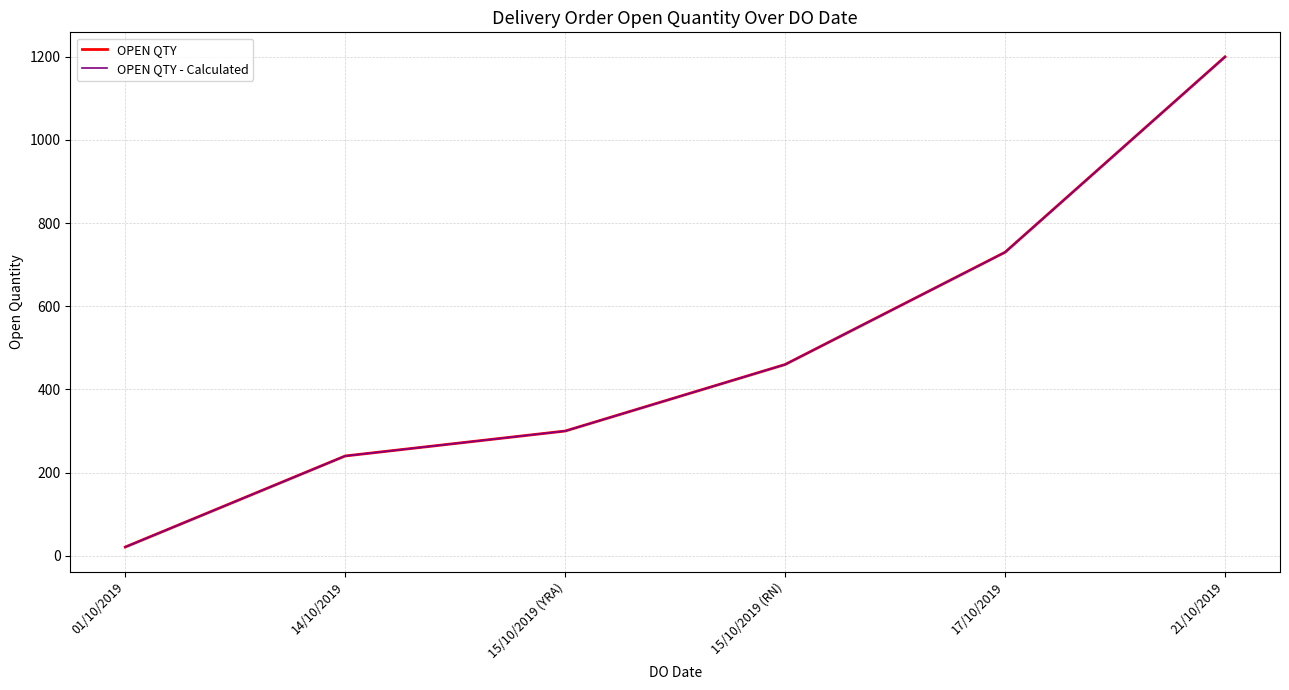

Does the chart have visible grid lines?

Yes